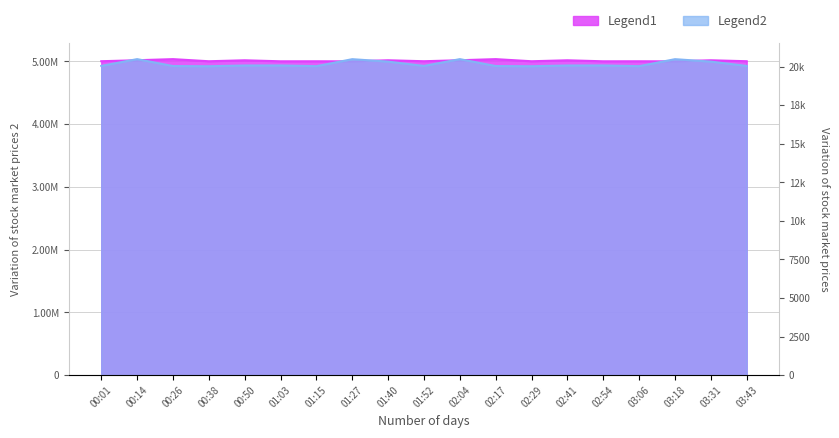

How many interior local valleys does the Max_cycle series have?

5